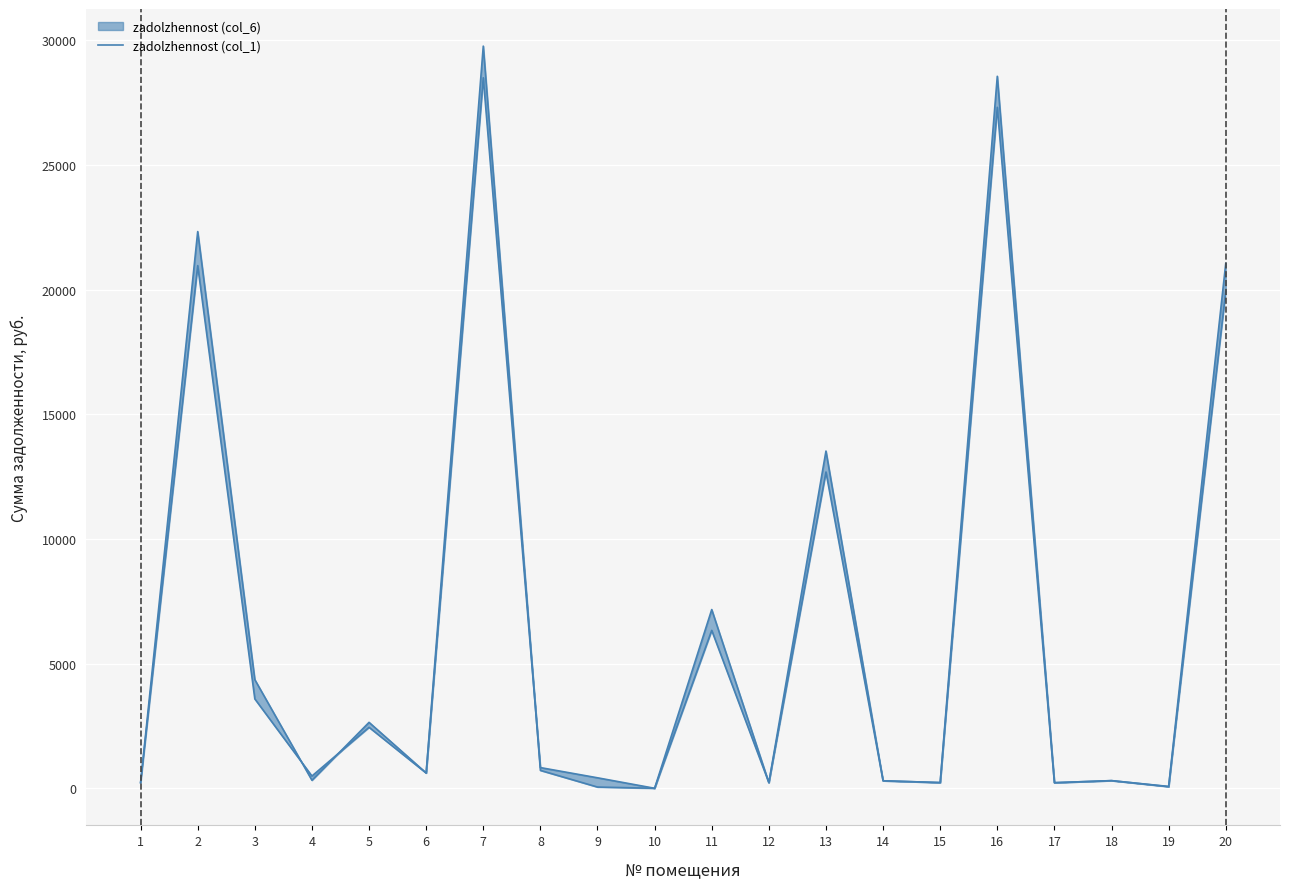

Reading left to right, transcribe all the data shown in this chart.

225.3	20960.1	3583.8	491.2	2444.5	610.9	28494.0	829.9	420.4	0.0	6332.2	226.1	12683.4	300.9	228.2	27308.5	223.8	307.0	64.2	19932.1